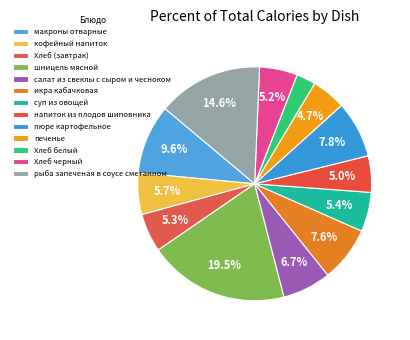

Do Хлеб черный and напиток из плодов шиповника together represent more than half of the pie?

No